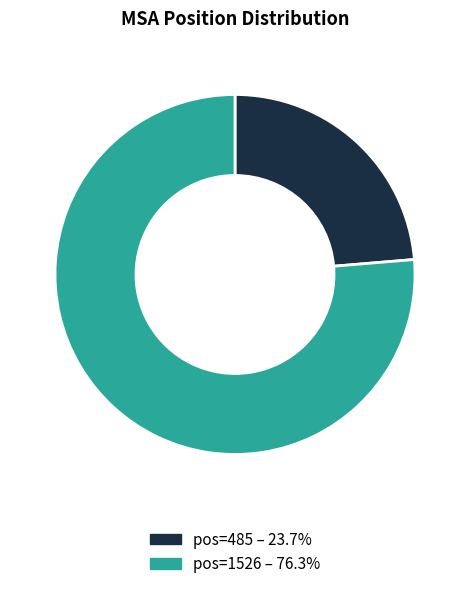

Does any single category account for the majority?

Yes